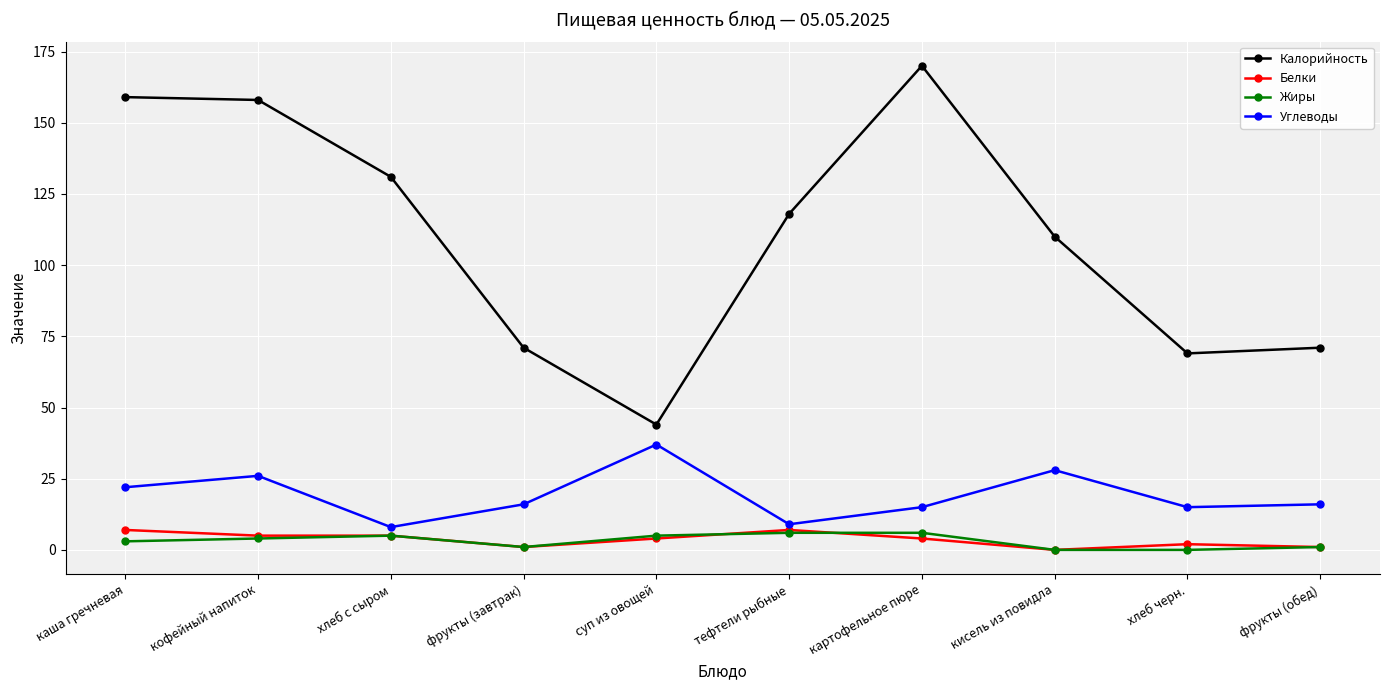

What is the sum of the Жиры values at кисель из повидла and каша гречневая?

3